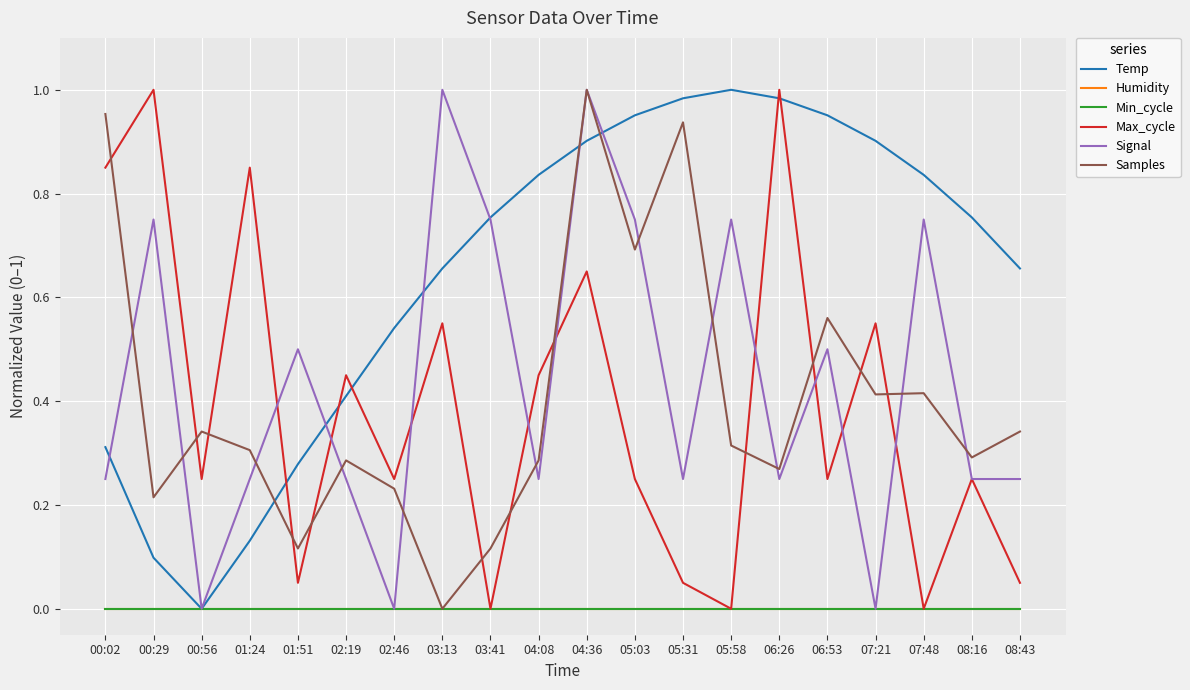

Reading left to right, list all the values displayed in this chart.

Temp: 00:02=0.3	00:29=0.1	00:56=0.0	01:24=0.1	01:51=0.3	02:19=0.4	02:46=0.5	03:13=0.7	03:41=0.8	04:08=0.8	04:36=0.9	05:03=1.0	05:31=1.0	05:58=1.0	06:26=1.0	06:53=1.0	07:21=0.9	07:48=0.8	08:16=0.8	08:43=0.7
Humidity: 00:02=0.0	00:29=0.0	00:56=0.0	01:24=0.0	01:51=0.0	02:19=0.0	02:46=0.0	03:13=0.0	03:41=0.0	04:08=0.0	04:36=0.0	05:03=0.0	05:31=0.0	05:58=0.0	06:26=0.0	06:53=0.0	07:21=0.0	07:48=0.0	08:16=0.0	08:43=0.0
Min_cycle: 00:02=0.0	00:29=0.0	00:56=0.0	01:24=0.0	01:51=0.0	02:19=0.0	02:46=0.0	03:13=0.0	03:41=0.0	04:08=0.0	04:36=0.0	05:03=0.0	05:31=0.0	05:58=0.0	06:26=0.0	06:53=0.0	07:21=0.0	07:48=0.0	08:16=0.0	08:43=0.0
Max_cycle: 00:02=0.8	00:29=1.0	00:56=0.2	01:24=0.8	01:51=0.1	02:19=0.5	02:46=0.2	03:13=0.6	03:41=0.0	04:08=0.5	04:36=0.7	05:03=0.2	05:31=0.1	05:58=0.0	06:26=1.0	06:53=0.2	07:21=0.6	07:48=0.0	08:16=0.2	08:43=0.1
Signal: 00:02=0.2	00:29=0.8	00:56=0.0	01:24=0.2	01:51=0.5	02:19=0.2	02:46=0.0	03:13=1.0	03:41=0.8	04:08=0.2	04:36=1.0	05:03=0.8	05:31=0.2	05:58=0.8	06:26=0.2	06:53=0.5	07:21=0.0	07:48=0.8	08:16=0.2	08:43=0.2
Samples: 00:02=1.0	00:29=0.2	00:56=0.3	01:24=0.3	01:51=0.1	02:19=0.3	02:46=0.2	03:13=0.0	03:41=0.1	04:08=0.3	04:36=1.0	05:03=0.7	05:31=0.9	05:58=0.3	06:26=0.3	06:53=0.6	07:21=0.4	07:48=0.4	08:16=0.3	08:43=0.3